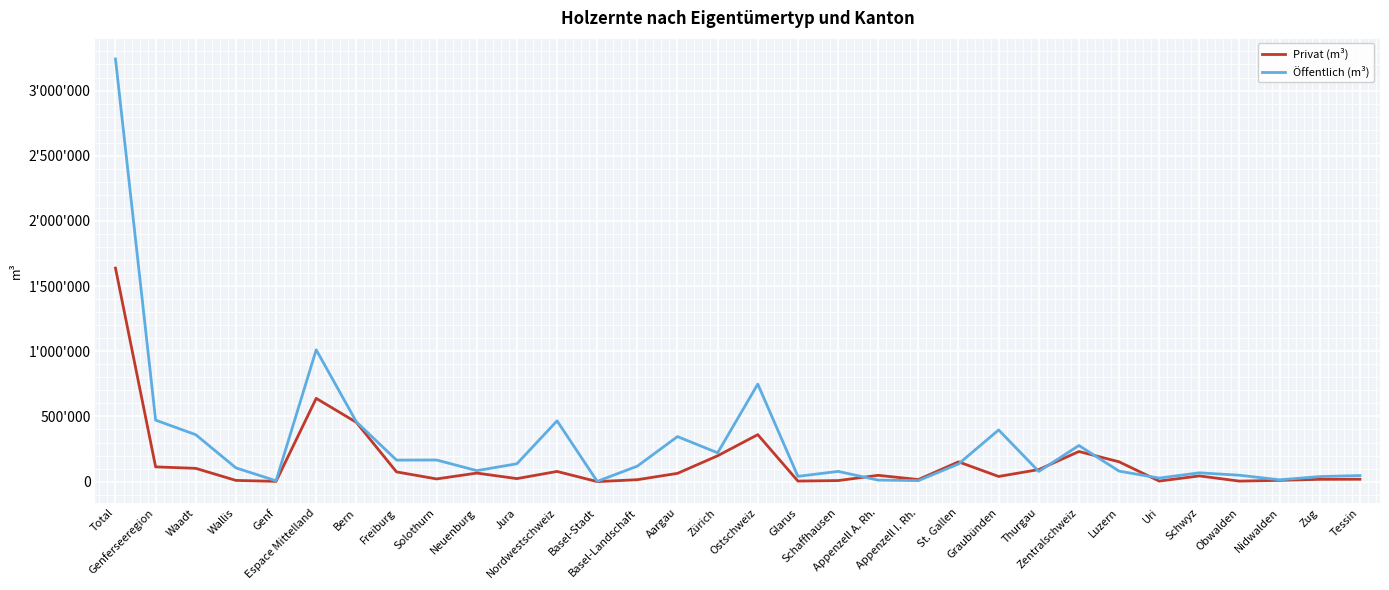

What is the greatest value displayed?

3241817